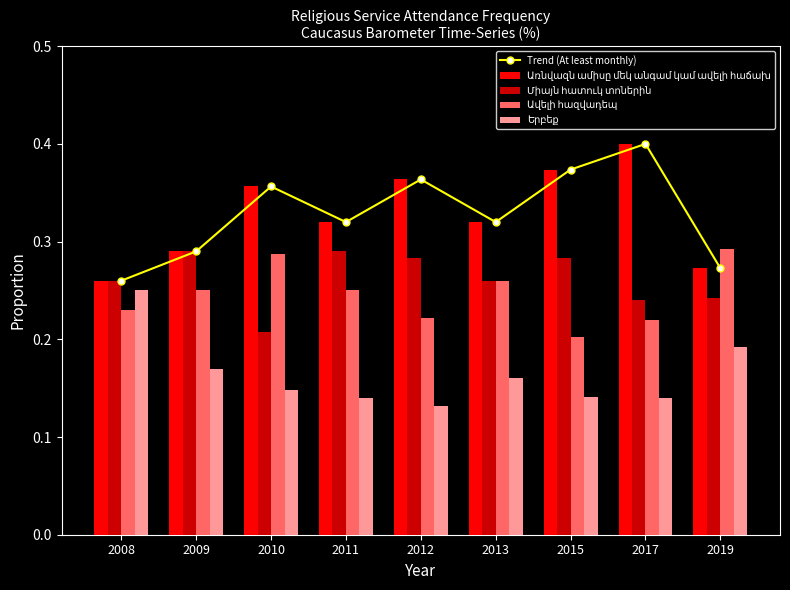

Reading left to right, what are all the values shown in this chart?

Trend (At least monthly): 0.3	0.3	0.4	0.3	0.4	0.3	0.4	0.4	0.3
Առնվազն ամիսը մեկ անգամ կամ ավելի հաճախ: 0.3	0.3	0.4	0.3	0.4	0.3	0.4	0.4	0.3
Միայն հատուկ տոներին: 0.3	0.3	0.2	0.3	0.3	0.3	0.3	0.2	0.2
Ավելի հազվադեպ: 0.2	0.2	0.3	0.2	0.2	0.3	0.2	0.2	0.3
Երբեք: 0.2	0.2	0.1	0.1	0.1	0.2	0.1	0.1	0.2